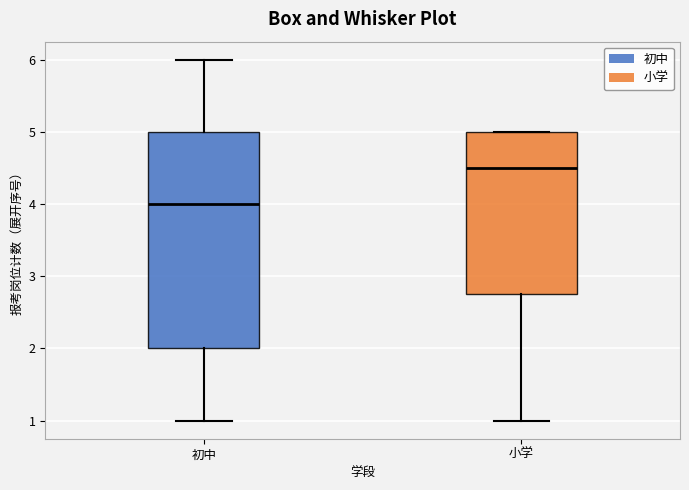

Reading left to right, transcribe this box plot: for each box, give where its median line is, the range the box spans, and where its two whiskers end, as read against the y-axis. The values are not printed on the chart, so give them approximately, as read against the axis.

初中: median 4.0, box 2.0 to 5.0, whiskers 1.0 to 6.0
小学: median 4.5, box 2.8 to 5.0, whiskers 1.0 to 5.0